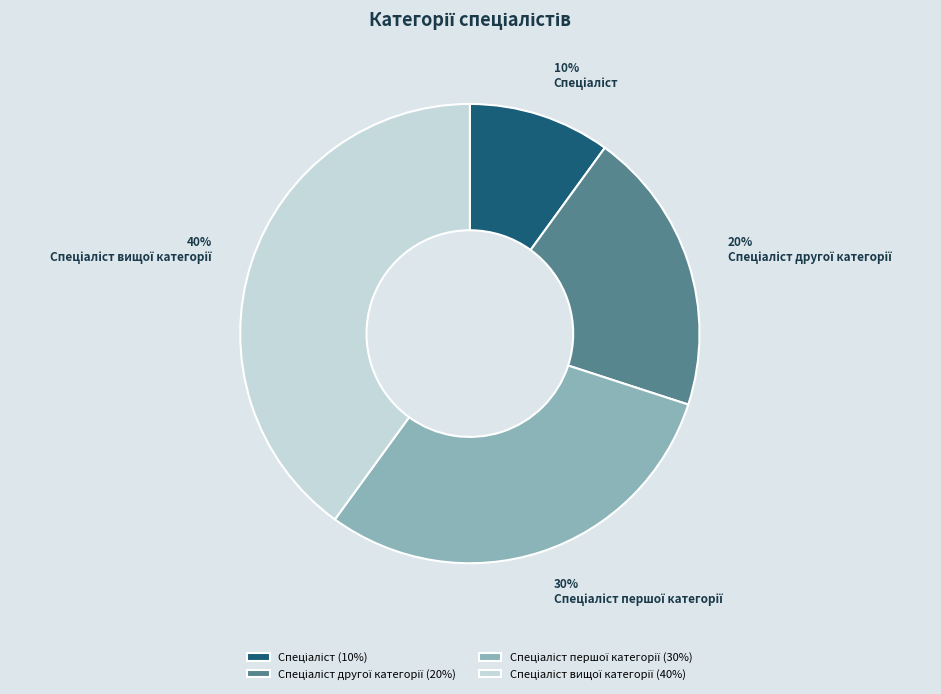

Does any single category account for the majority?

No